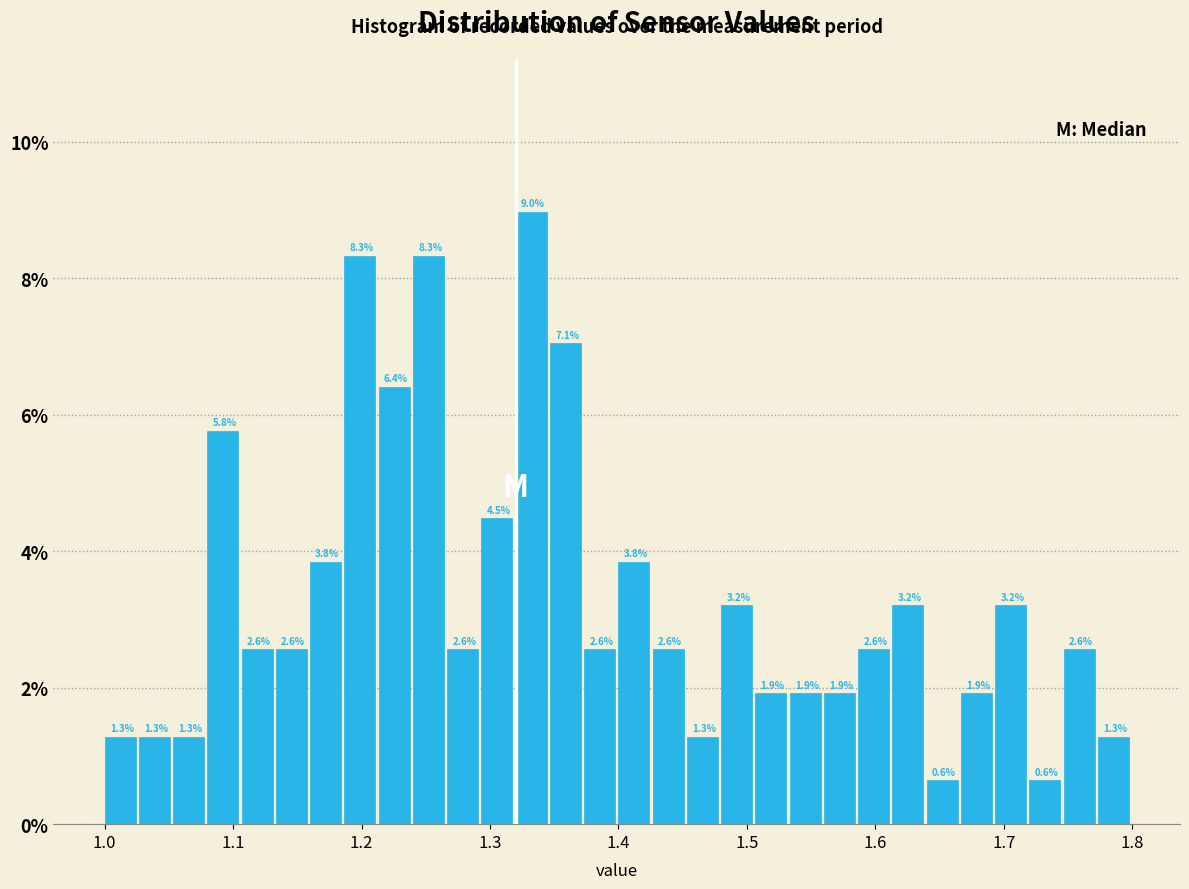

Read against the x-axis, roughly where is the centre of the tallest bar?

1.33